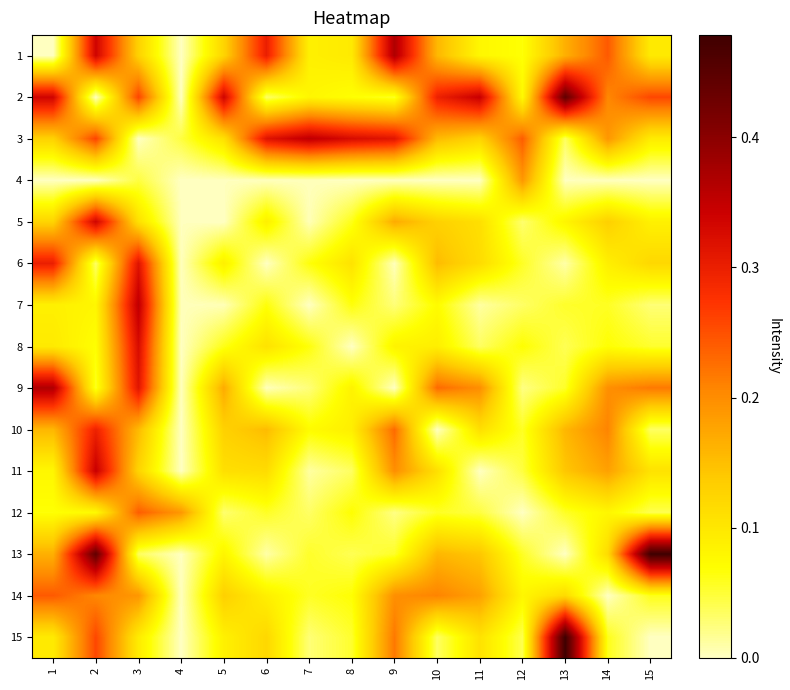

How many data points does each series have?

15